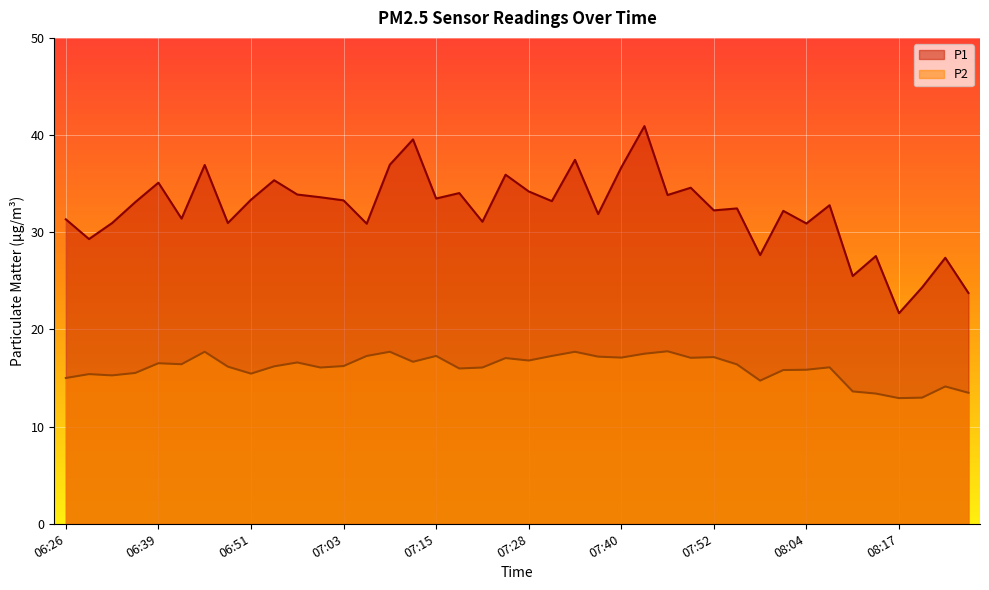

What position from the left is 07:55?

30